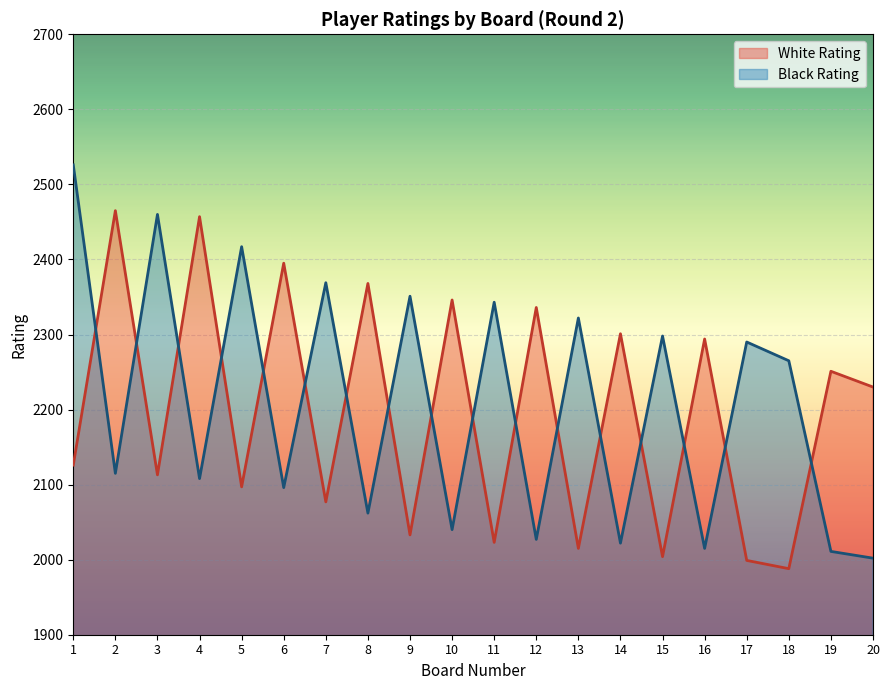

How many data points in White Rating are above 2230?

9